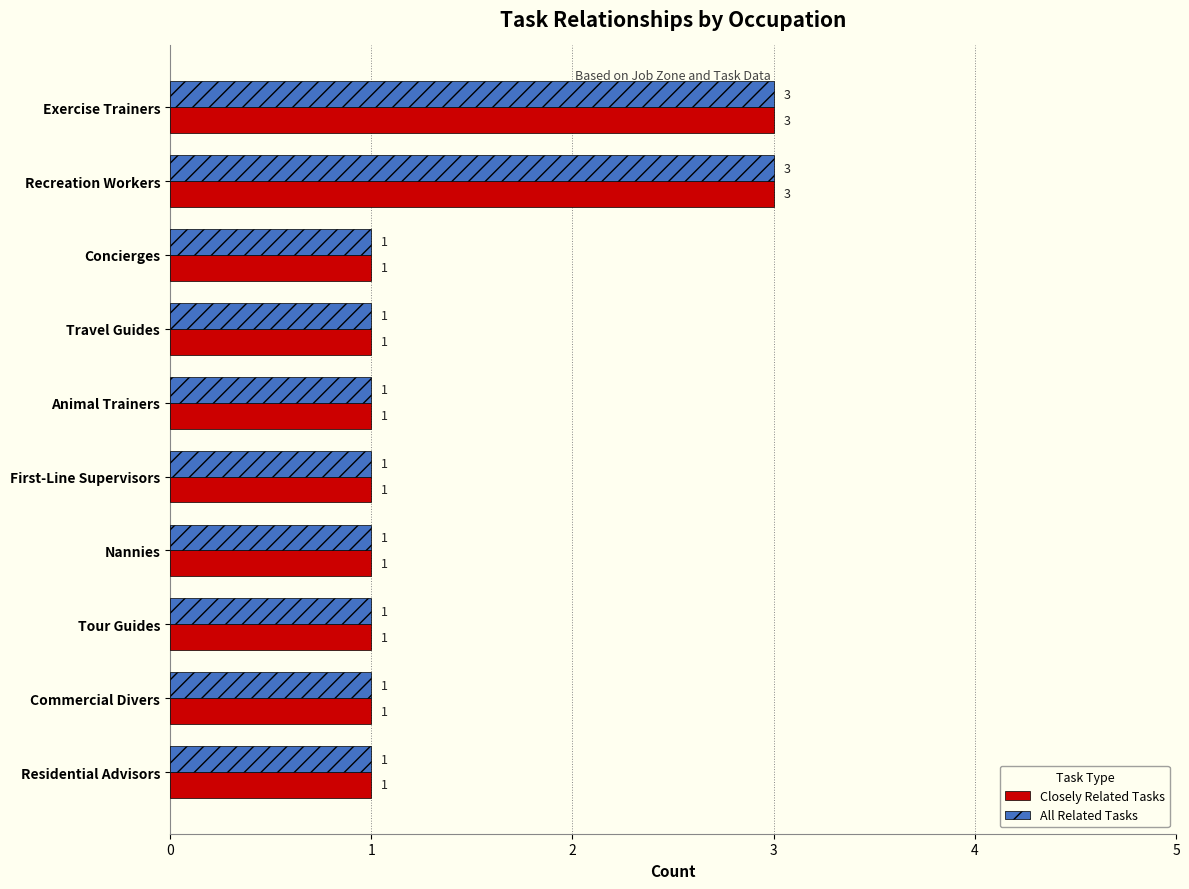

What is the maximum value for Closely Related Tasks?

3